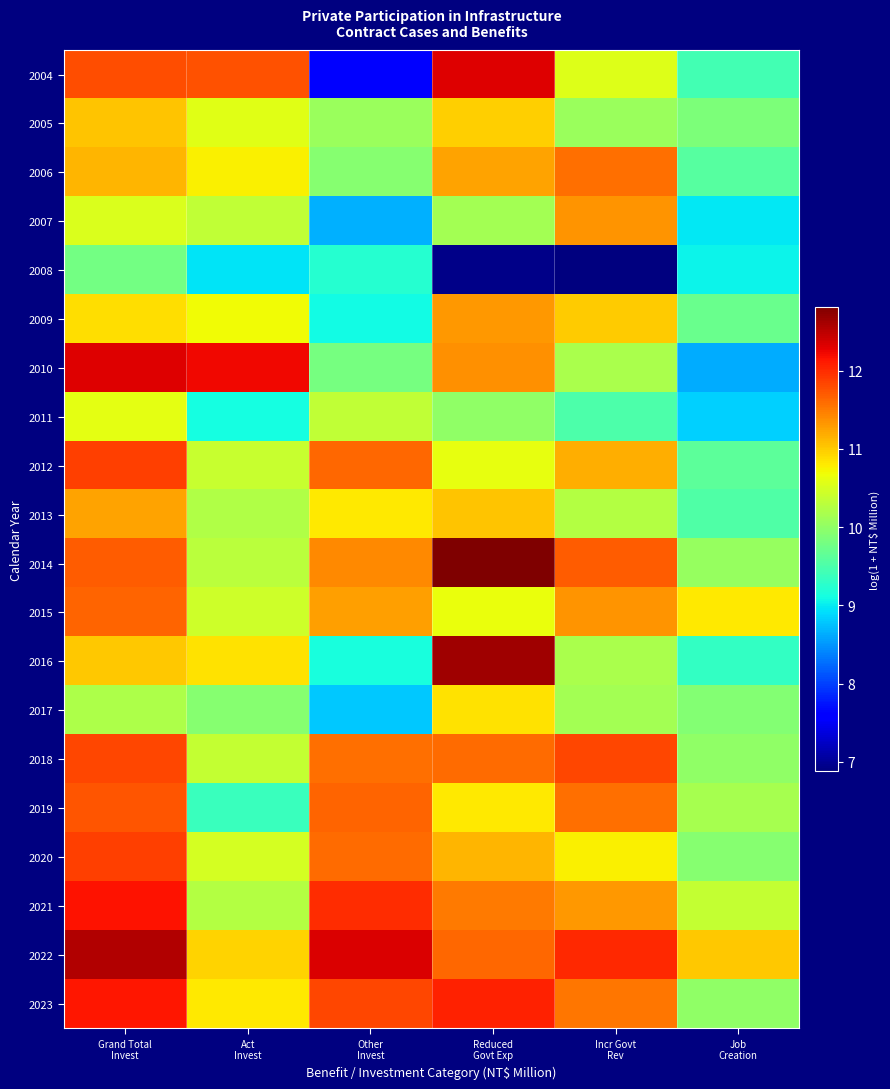

What is the spread (max minus min) of values at Reduced
Govt Exp?

5.9